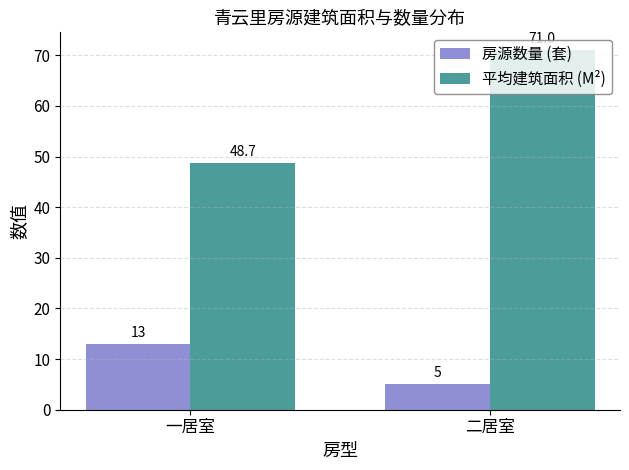

Rank the series by their maximum value, from highest to lowest.

平均建筑面积 (M²), 房源数量 (套)